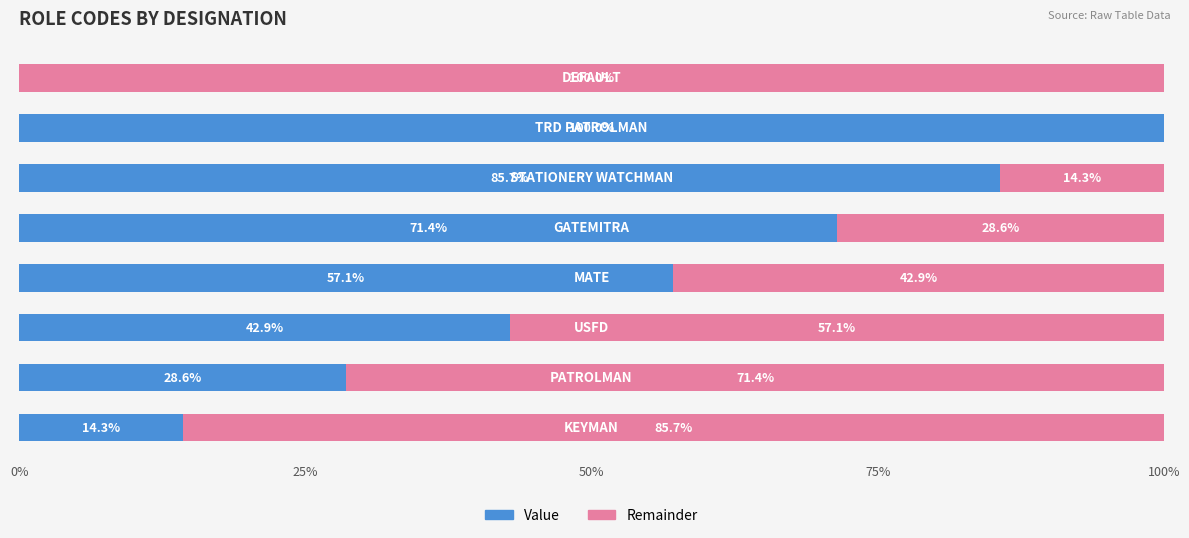

What is the maximum value for Value?

100.0